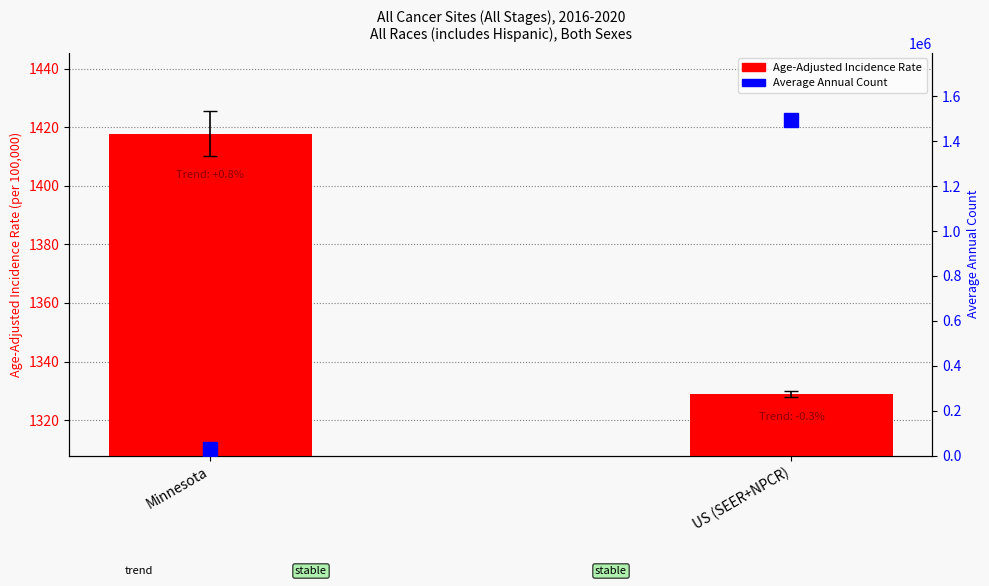

Are the bars grouped side by side (vs. stacked)?

Yes